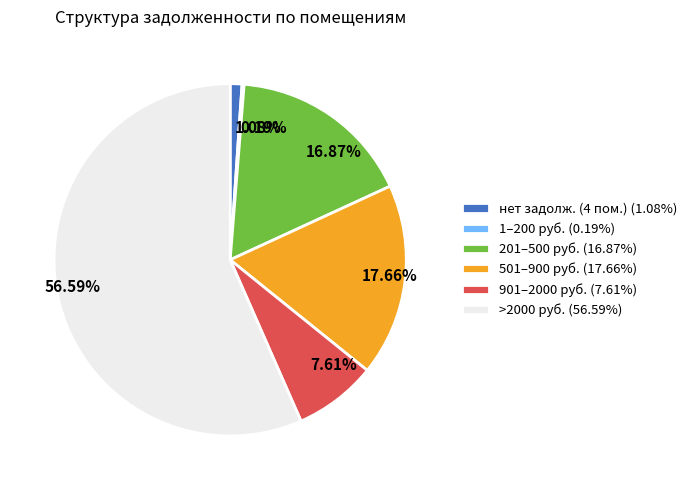

Between 16.87% and 7.61%, which is larger?

16.87%